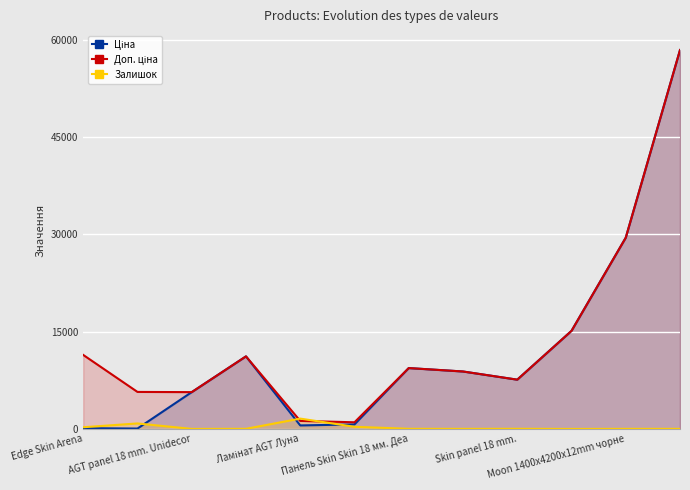

What is the greatest value displayed?

58426.5